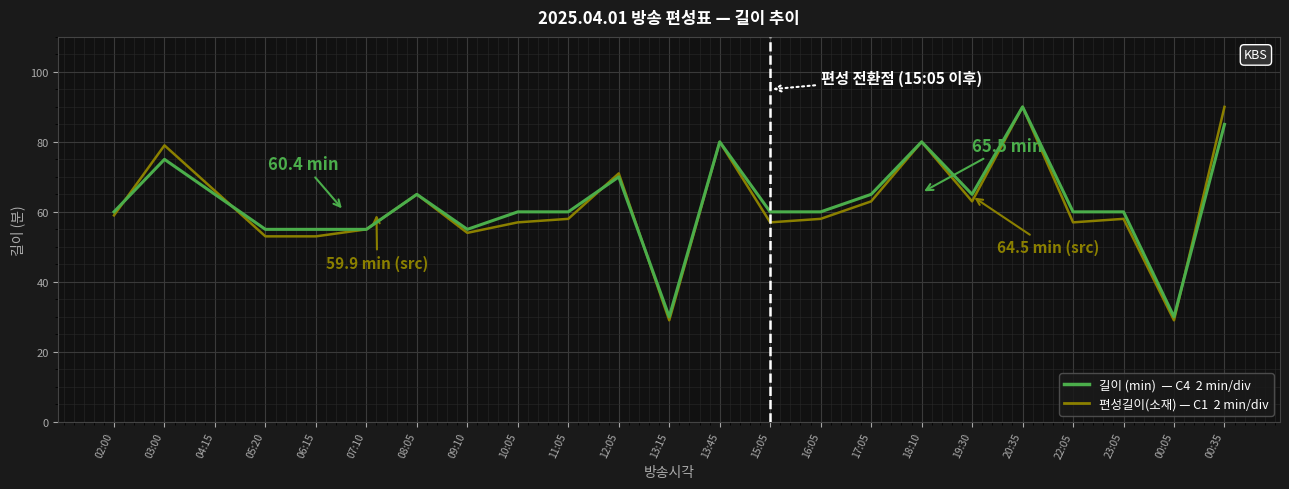

At which category is the sum across all series the highest?

20:35